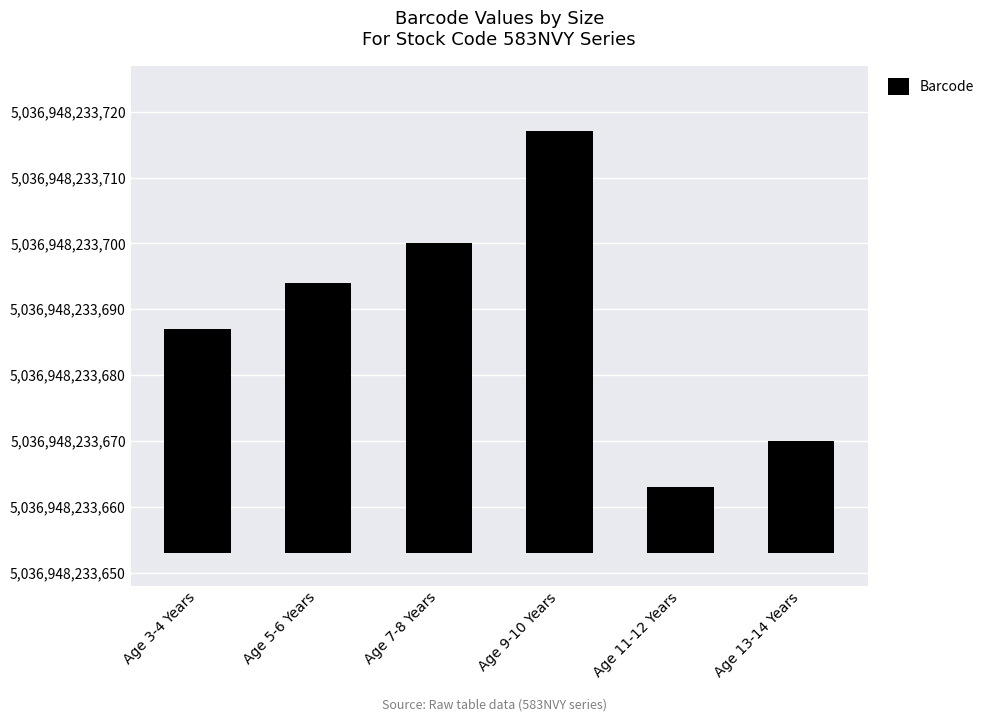

Count the values in the range 17 to 47.

4